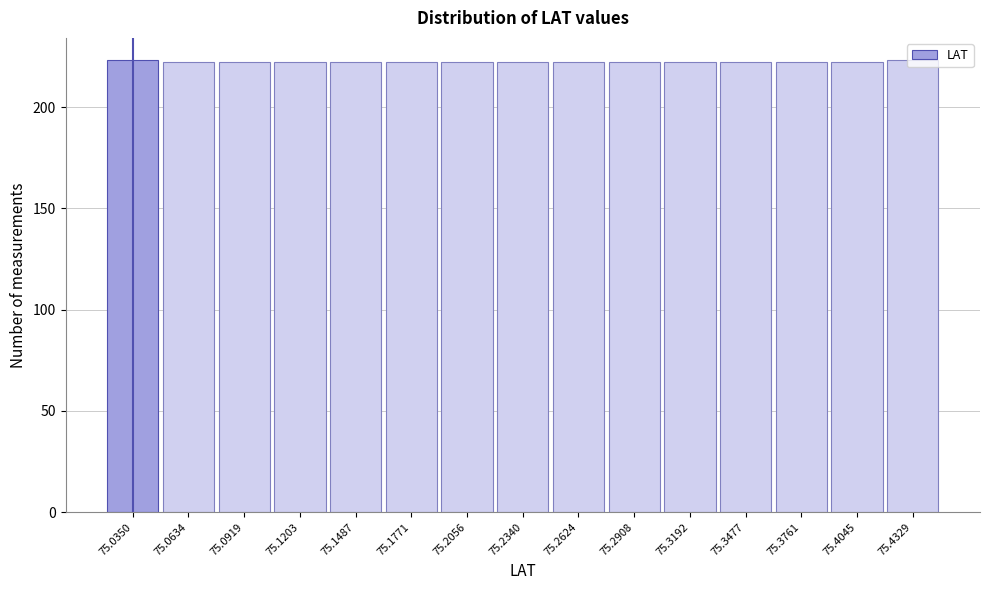

How tall is the bar that spans 75.250 to 75.275 on the x-axis? Neither the bar edges nor the heights are printed on the chart, so give them approximately, as read against the axes.

220